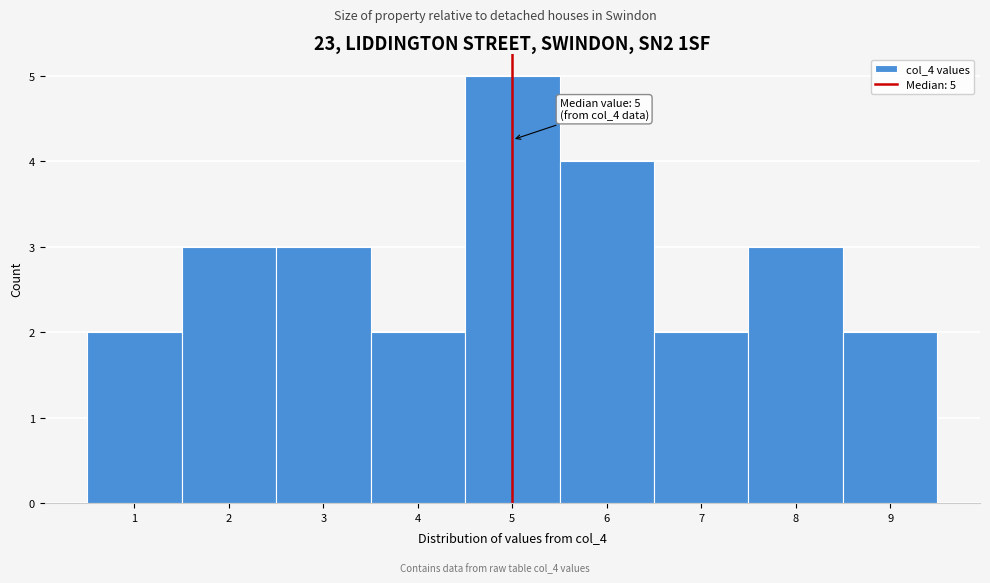

Which range on the x-axis has the tallest bar?

4.5 to 5.5